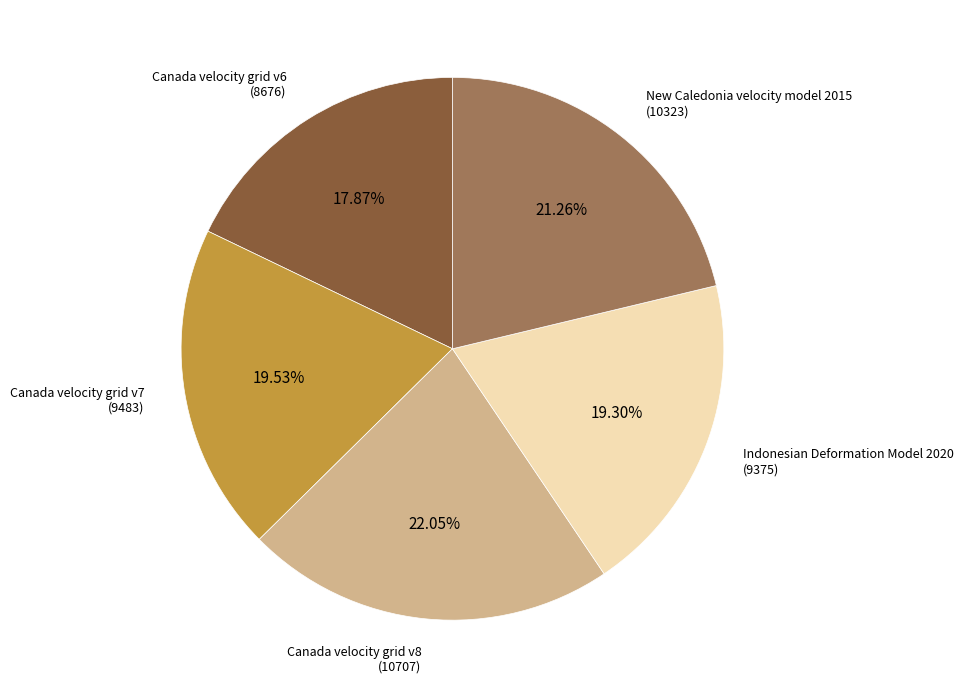

How many slices are in this pie chart?

5